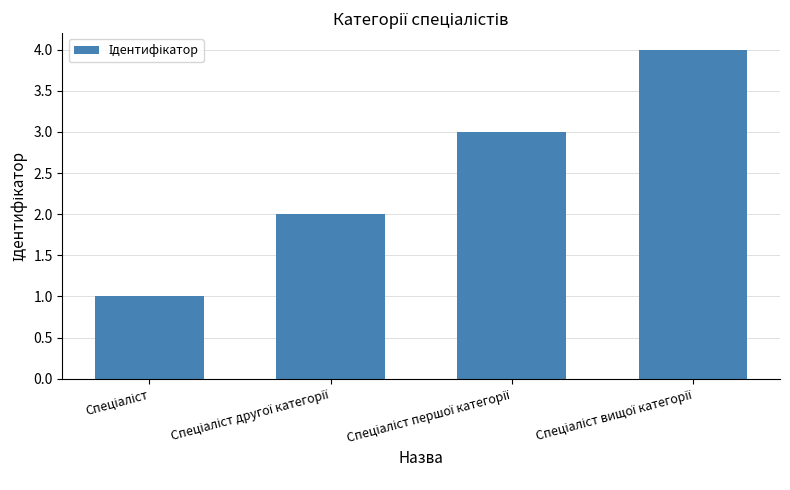

What is the difference between the maximum and minimum values?

3